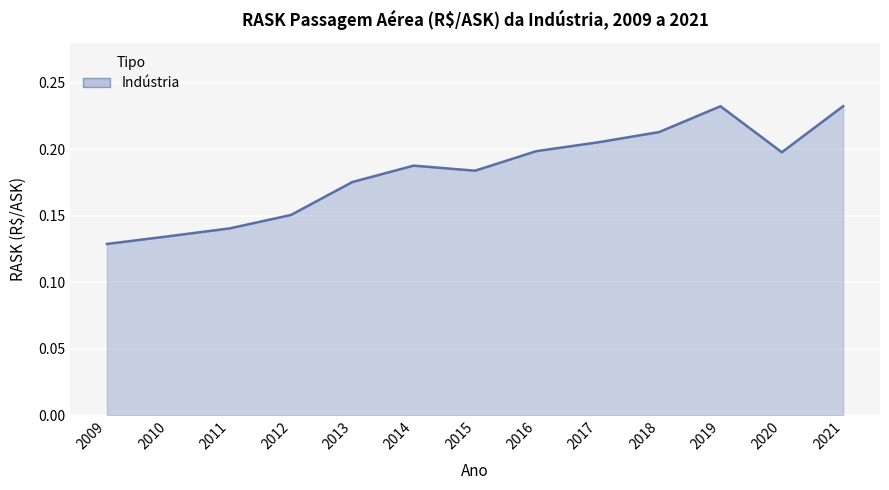

Which has a higher value, 2020 or 2018?

2018